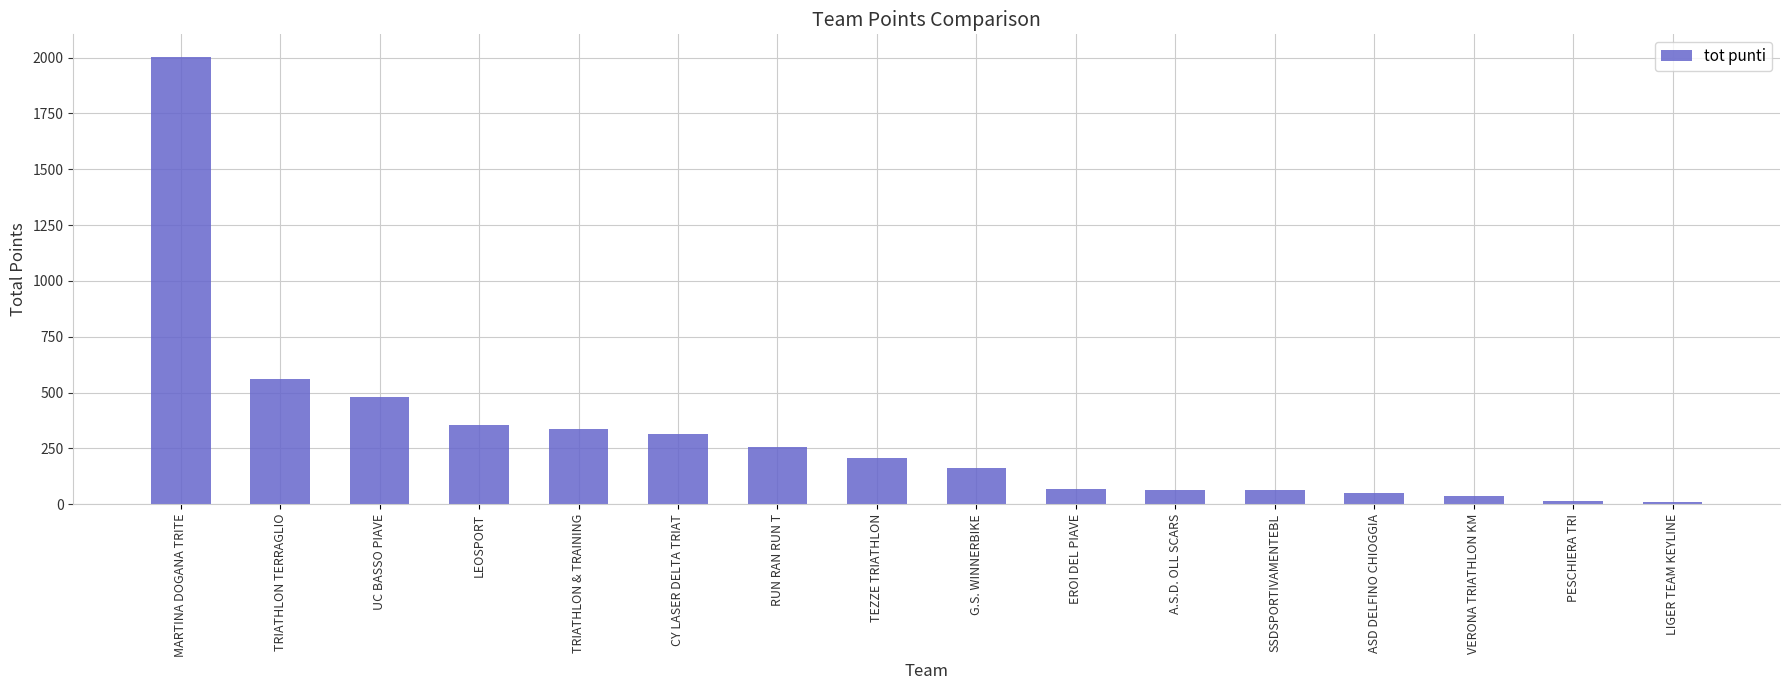

What is the label of the 8th bar from the left?

TEZZE TRIATHLON